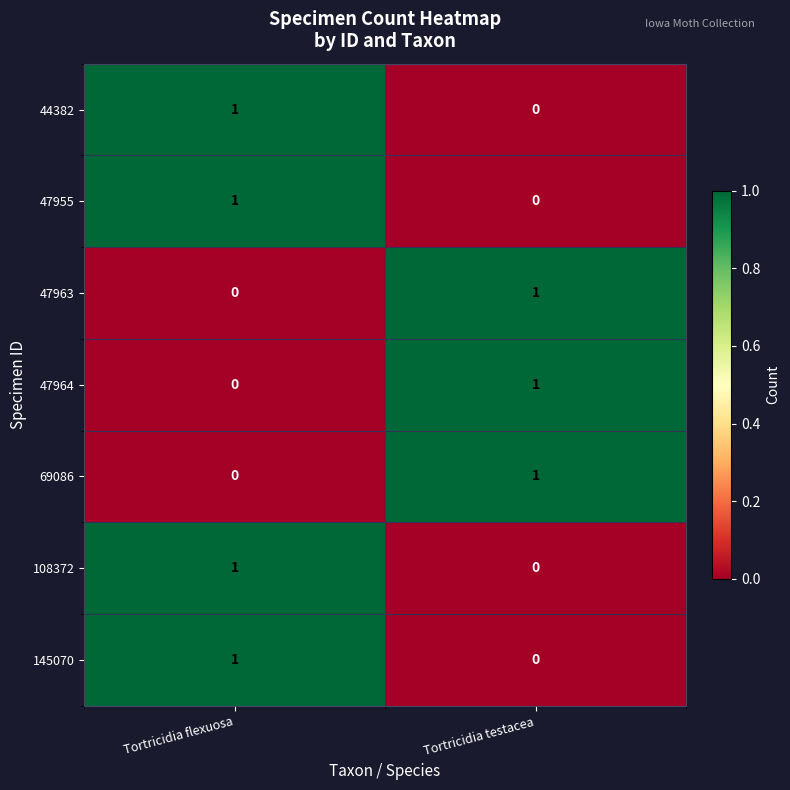

Reading left to right, list all the values displayed in this chart.

44382: 1	0
47955: 1	0
47963: 0	1
47964: 0	1
69086: 0	1
108372: 1	0
145070: 1	0